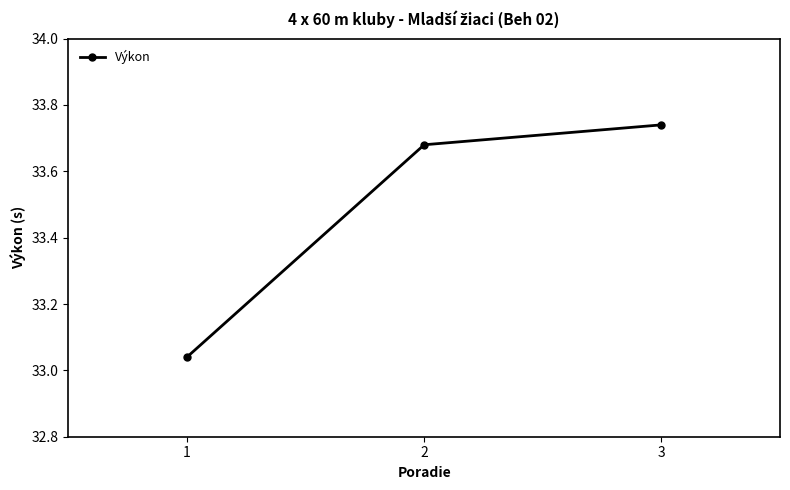

Is it true that the value at 1 is 6.6?

False